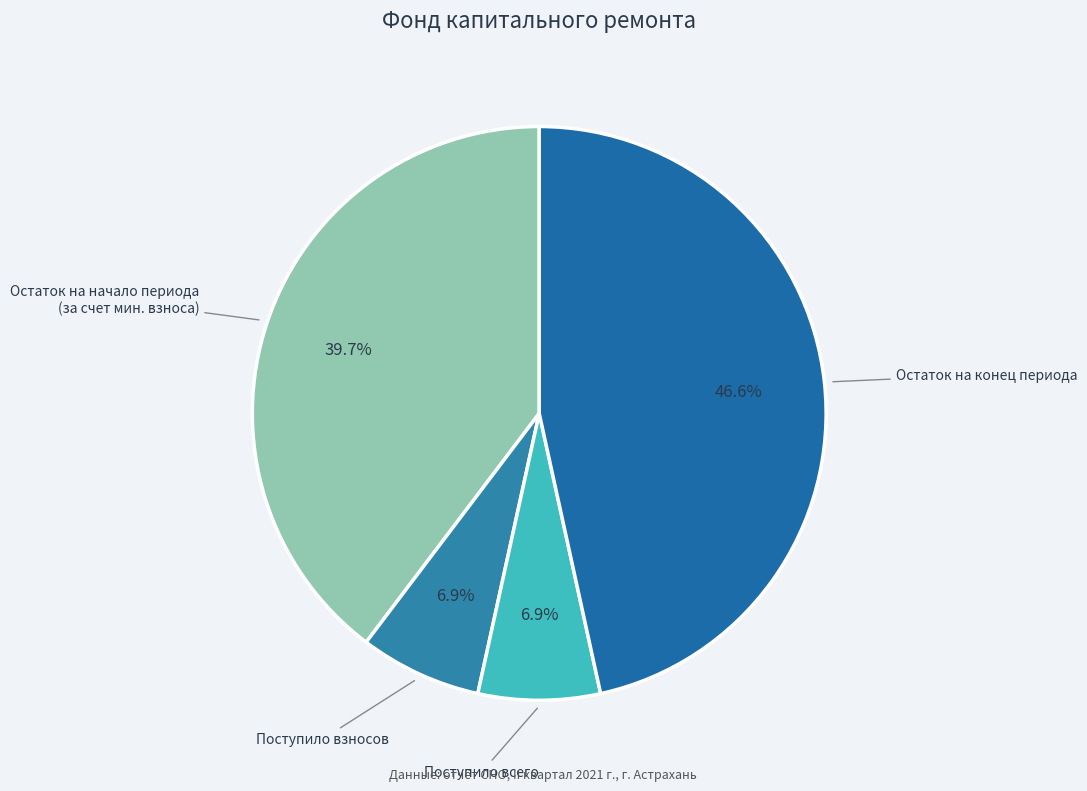

Is the sum of Остаток на начало периода (за счет мин. взноса) and Остаток на конец периода greater than half?

Yes